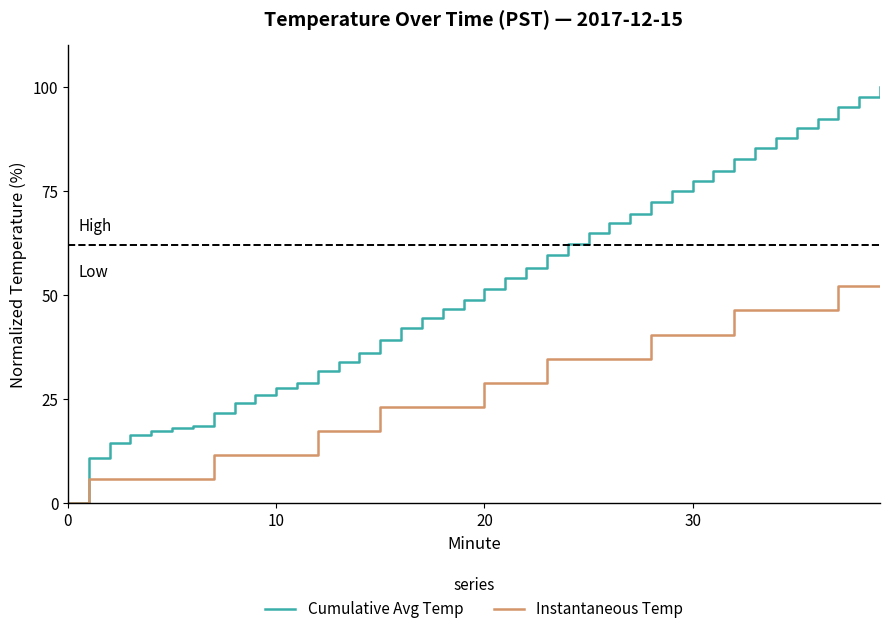

How many lines are shown in the chart?

2